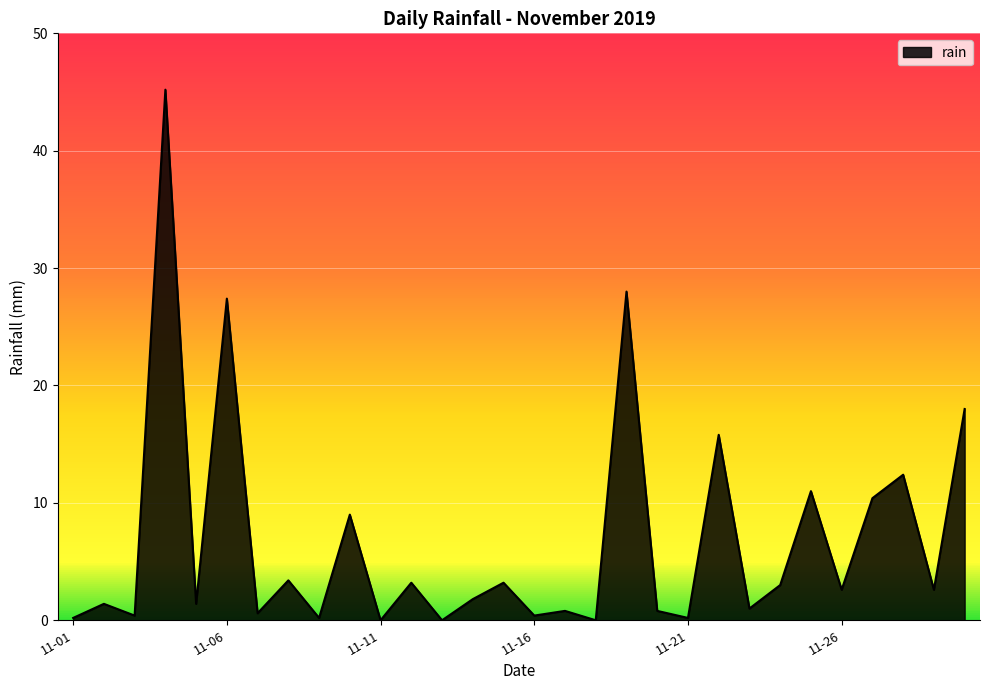

What is the difference between the maximum and minimum values?

45.2